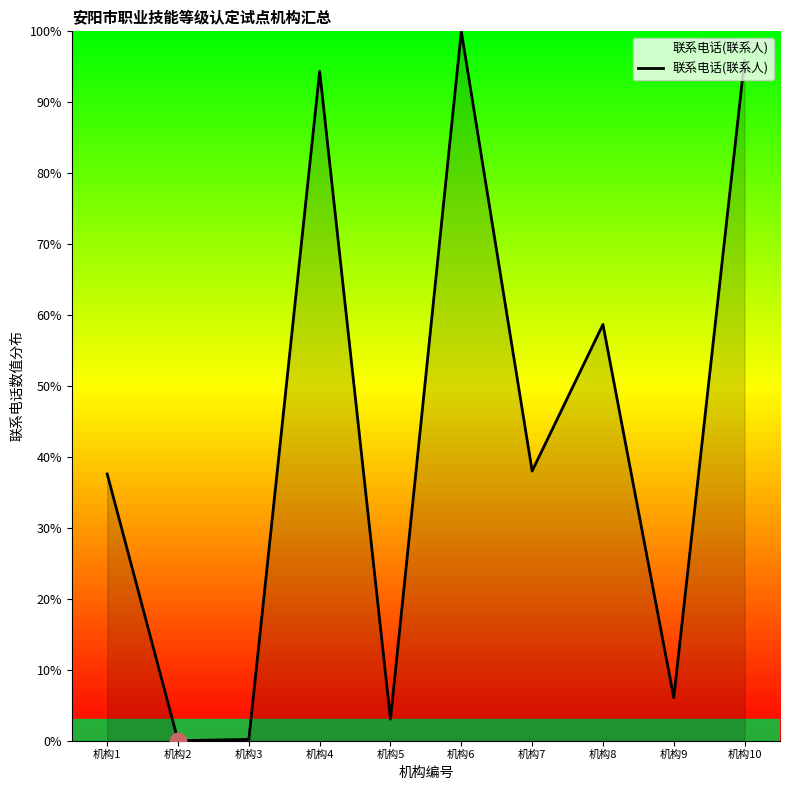

Is it true that the value at 机构2 is 0.0?

True